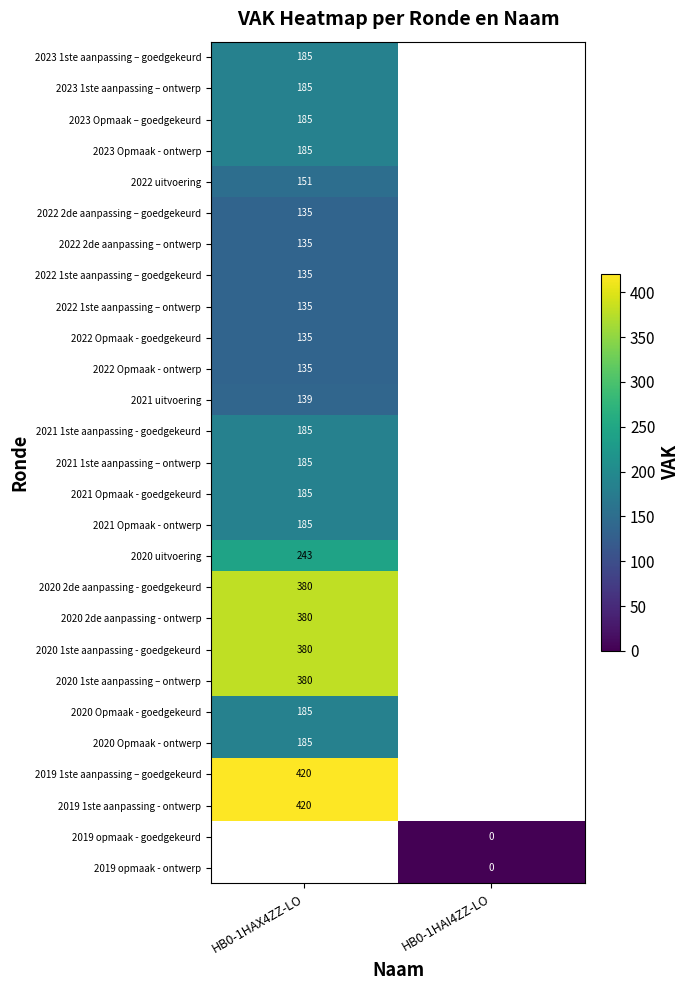

True or false: 2022 uitvoering has a value of 85 at HB0-1HAX4ZZ-LO.

False